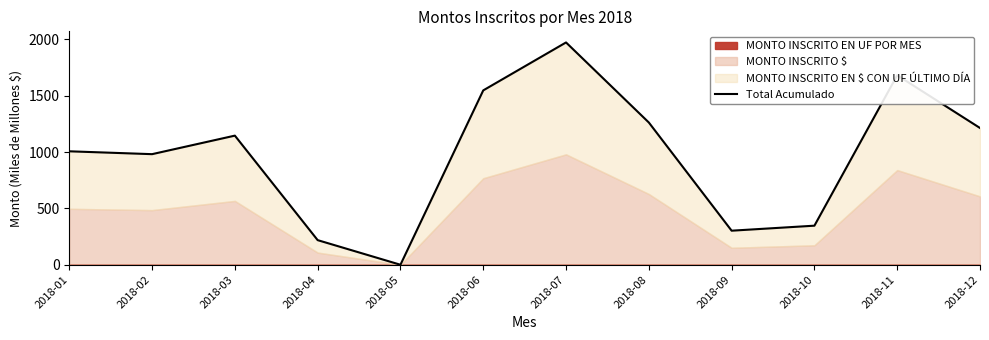

List the labels in order of value, smallest first.

2018-05, 2018-04, 2018-09, 2018-10, 2018-02, 2018-01, 2018-03, 2018-12, 2018-08, 2018-06, 2018-11, 2018-07